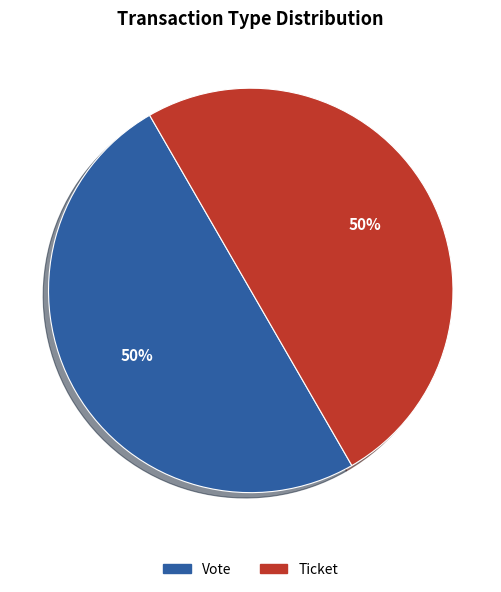

To the nearest percent, what is the average slice percentage?

50%